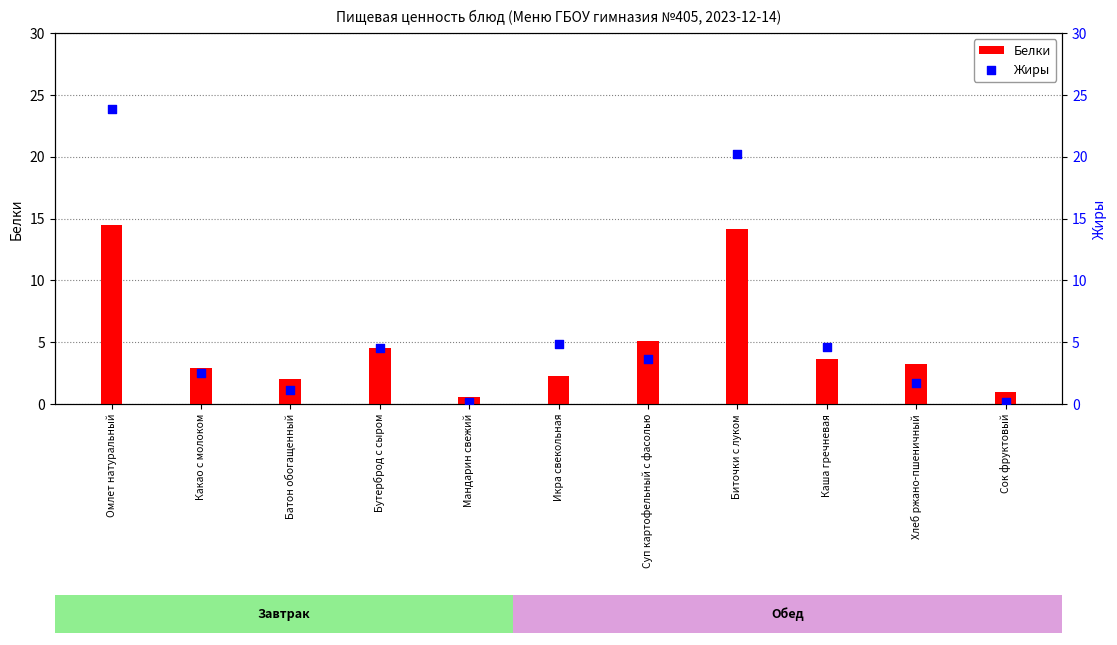

Which series has the largest Y range (max minus min)?

Жиры